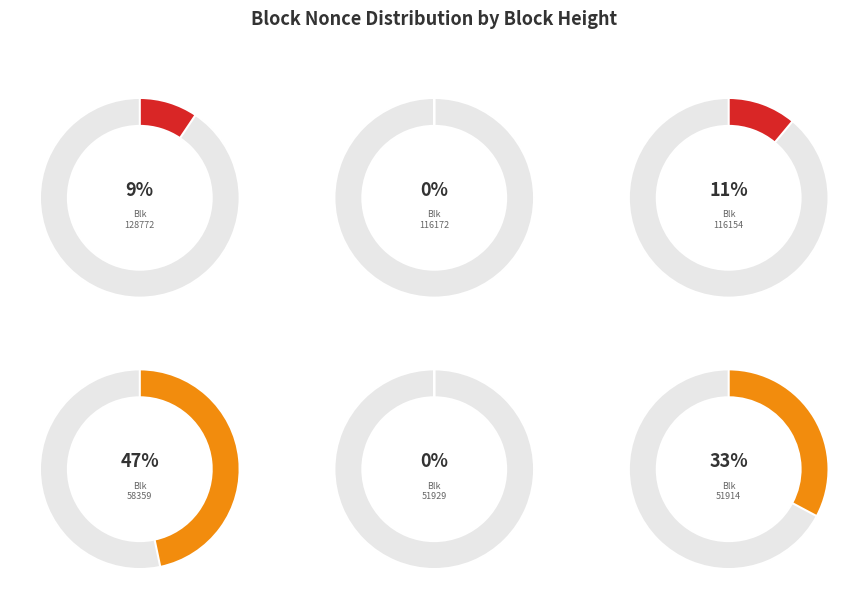

Which slice is the smallest?

51929